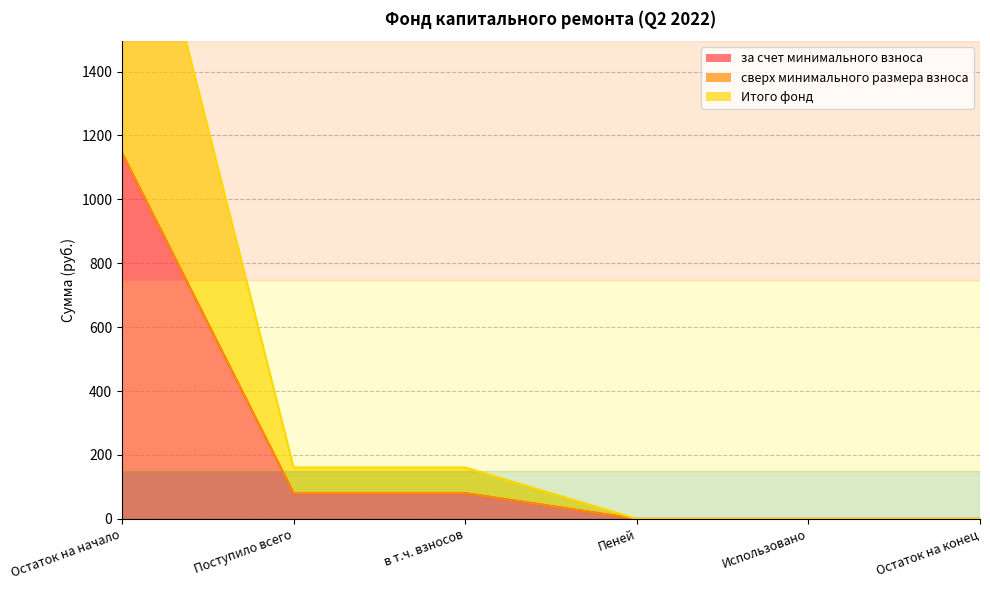

The за счет минимального взноса series shows 800.0 at Использовано. True or false?

False